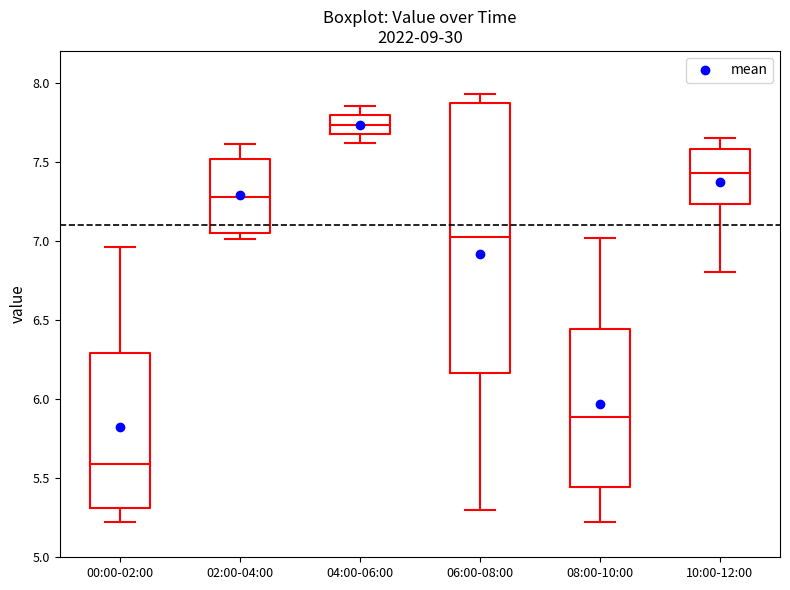

Comparing the boxes themselves (not the whiskers), which one is the tallest?

06:00-08:00